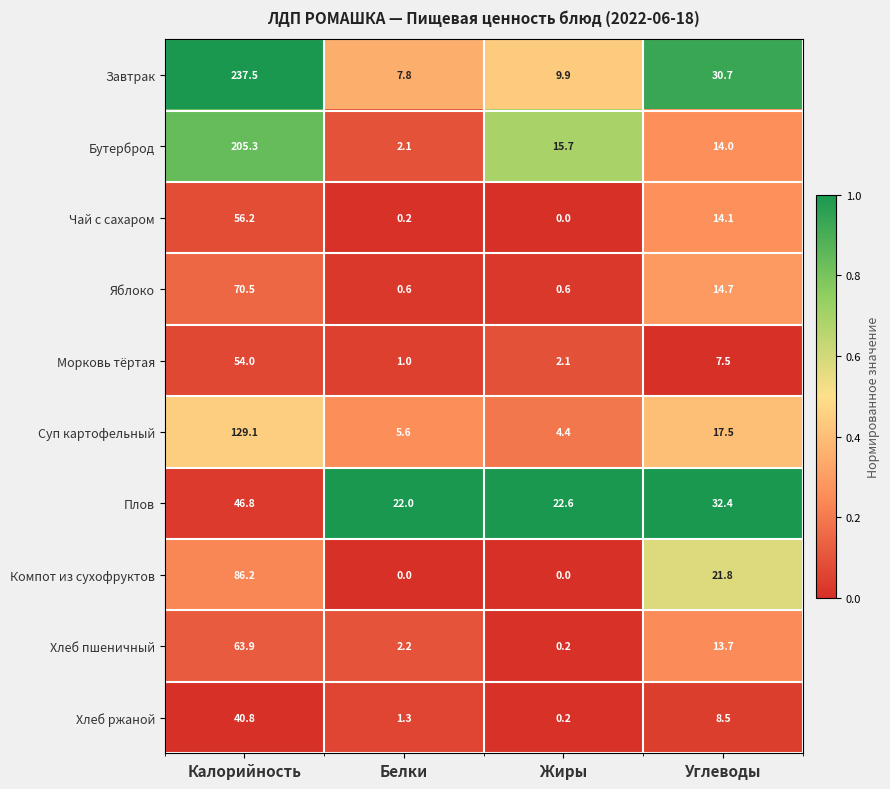

What is the sum of all Чай с сахаром values?

70.5